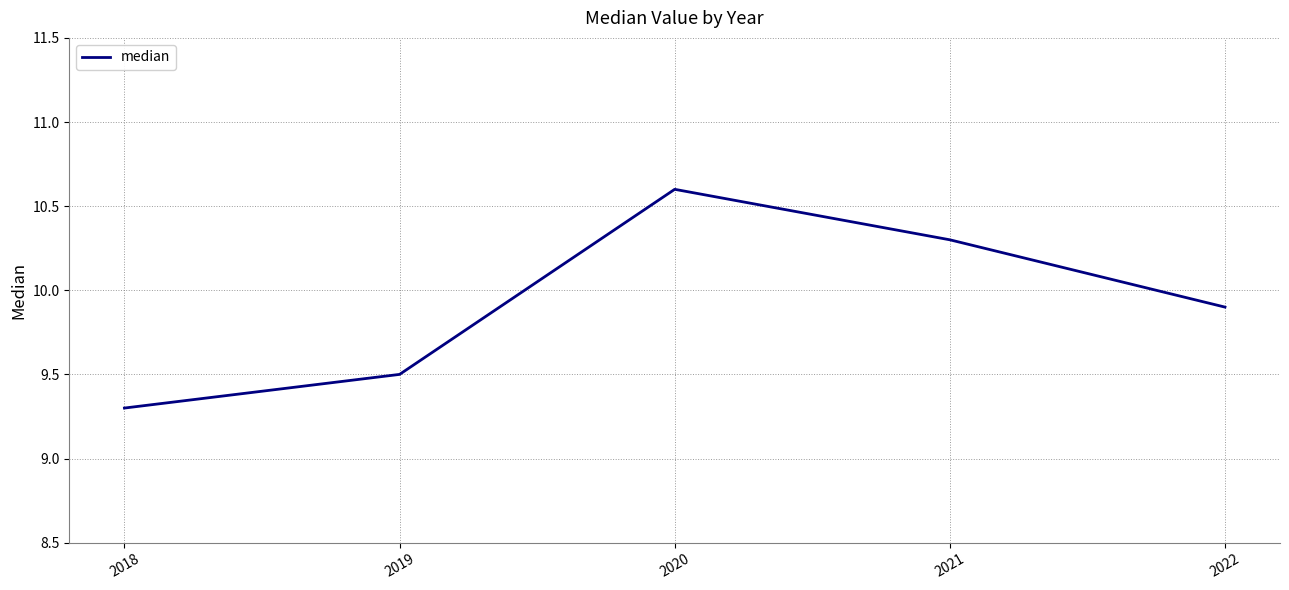

Reading left to right, what are all the values shown in this chart?

2018=9.3	2019=9.5	2020=10.6	2021=10.3	2022=9.9